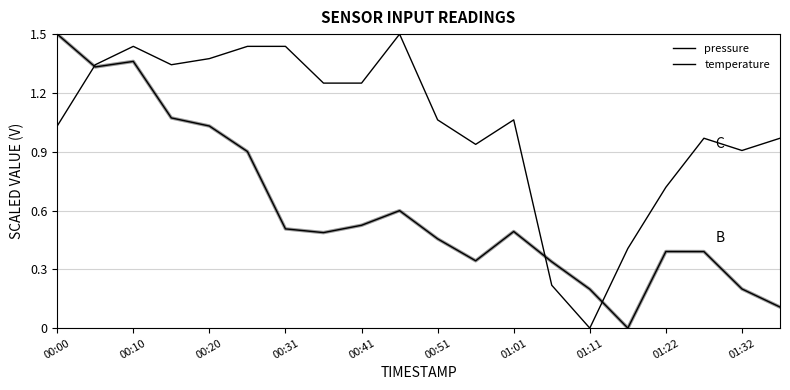

After their last crossing, which series has the higher values: pressure or temperature?

temperature